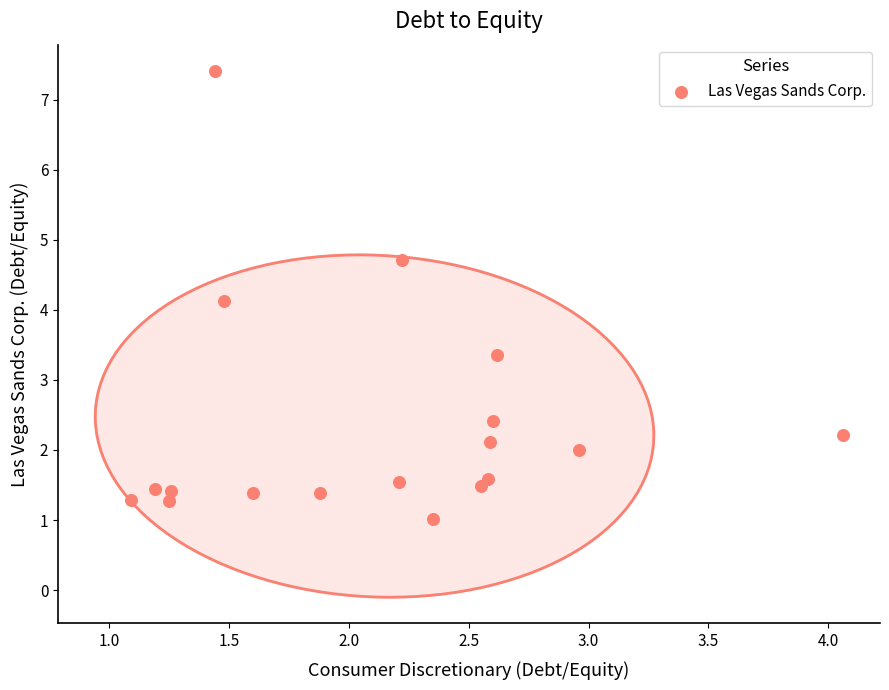

What is the range of X values (max minus min)?

3.0